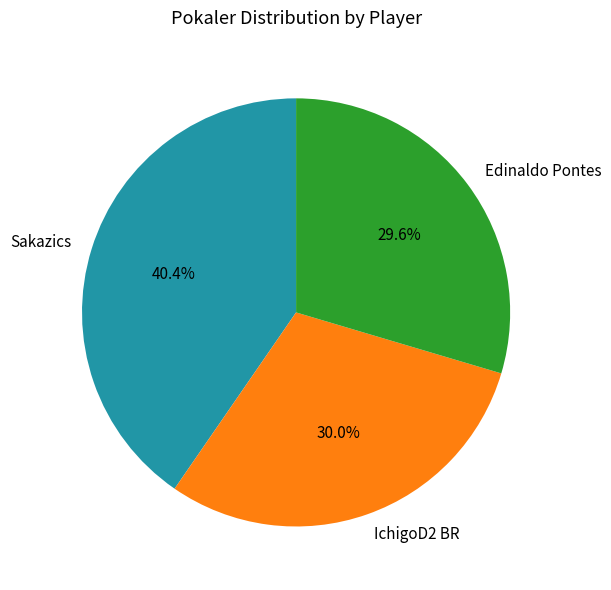

Which category has the biggest portion of the pie?

Sakazics